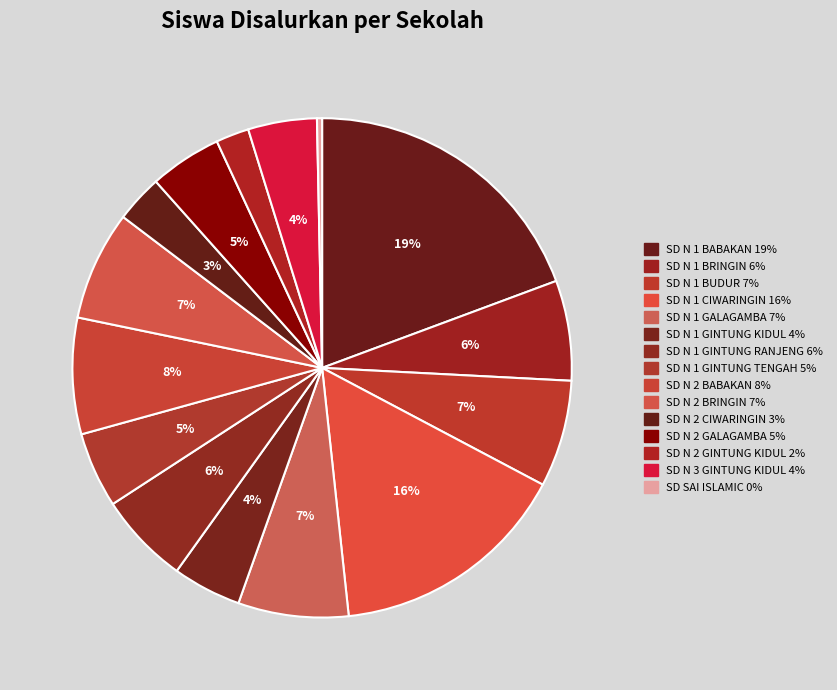

How many slices are in this pie chart?

15